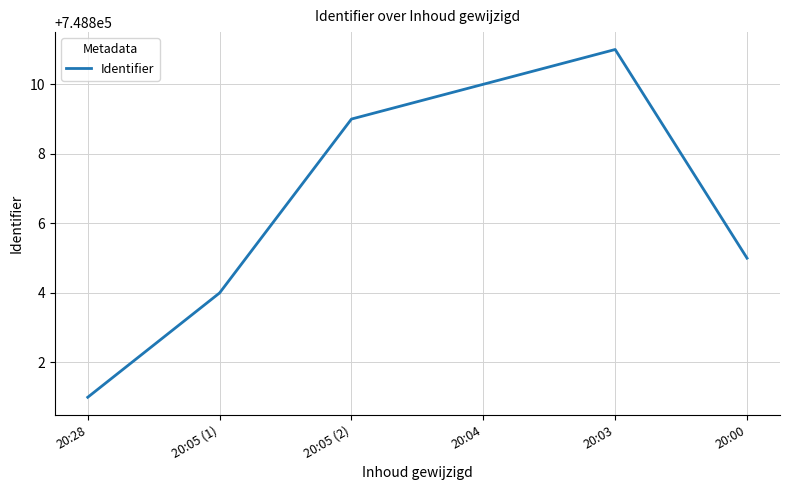

List the labels in order of value, largest first.

20:03, 20:04, 20:05 (2), 20:00, 20:05 (1), 20:28